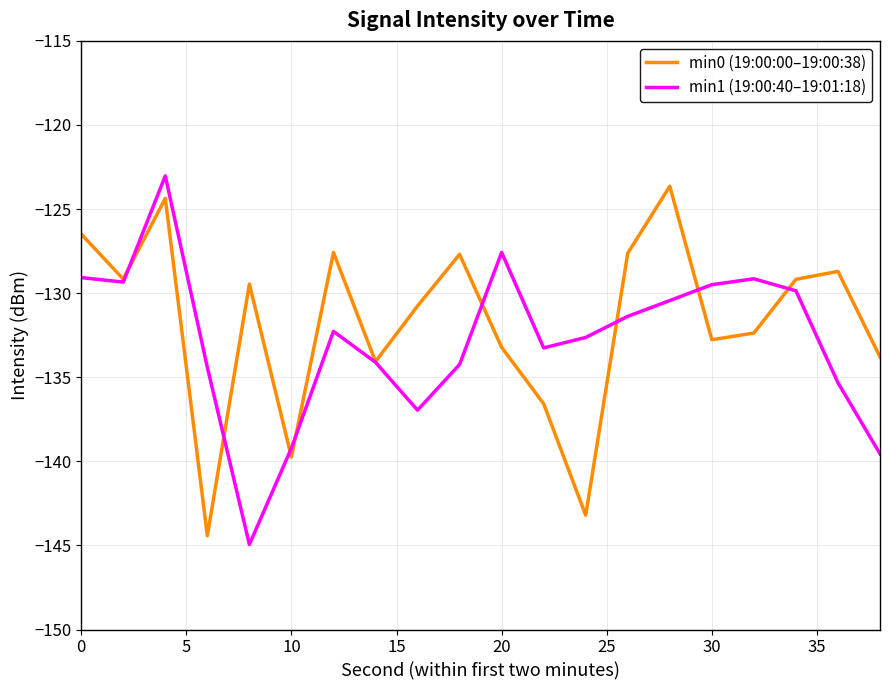

True or false: min0 (19:00:00–19:00:38) and min1 (19:00:40–19:01:18) cross at least once.

True